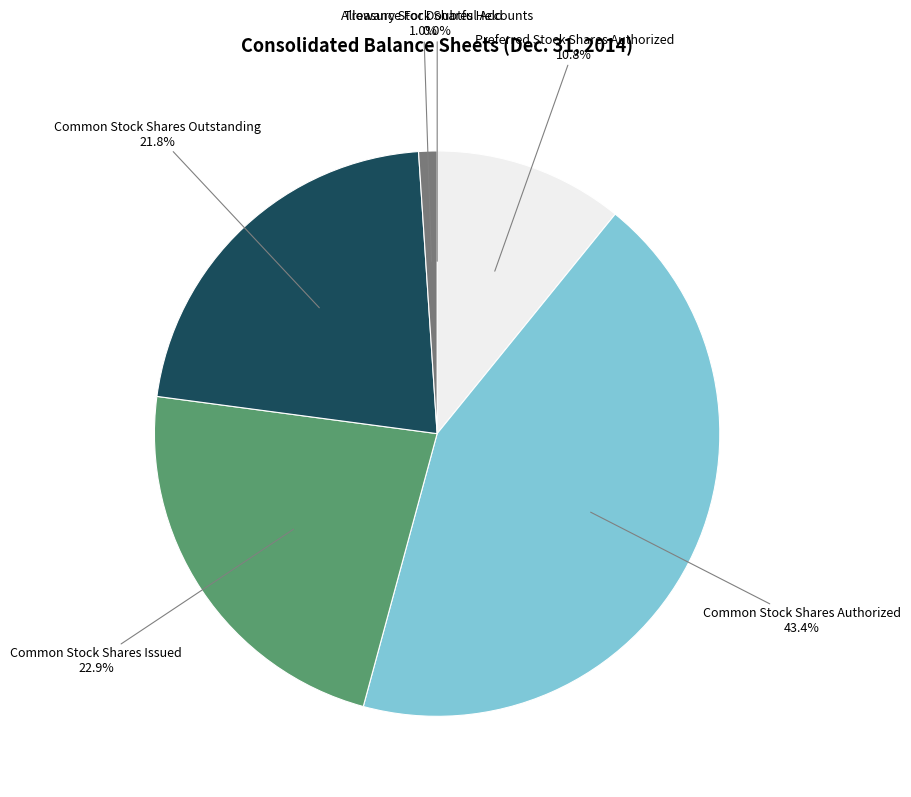

Does Common Stock Shares Authorized represent more than half of the total?

No